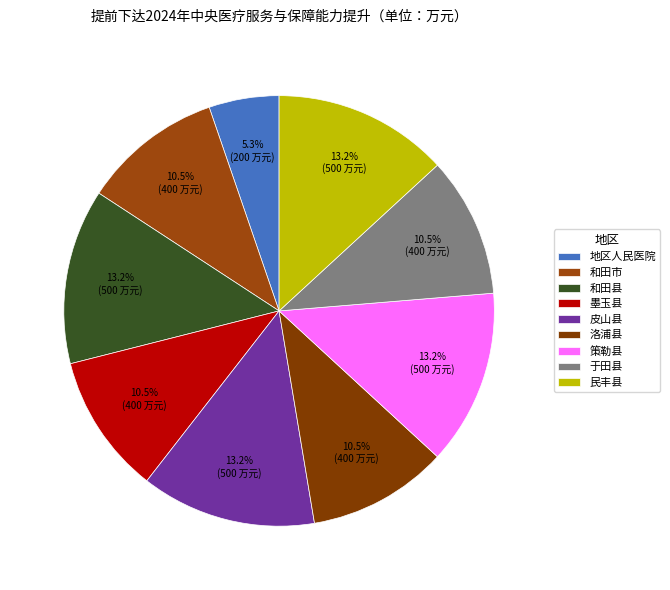

Do 于田县 and 民丰县 together represent more than half of the pie?

No